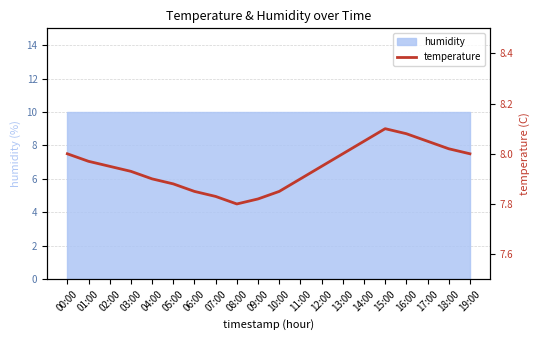

Is it true that the value at 07:00 is 7.8?

True